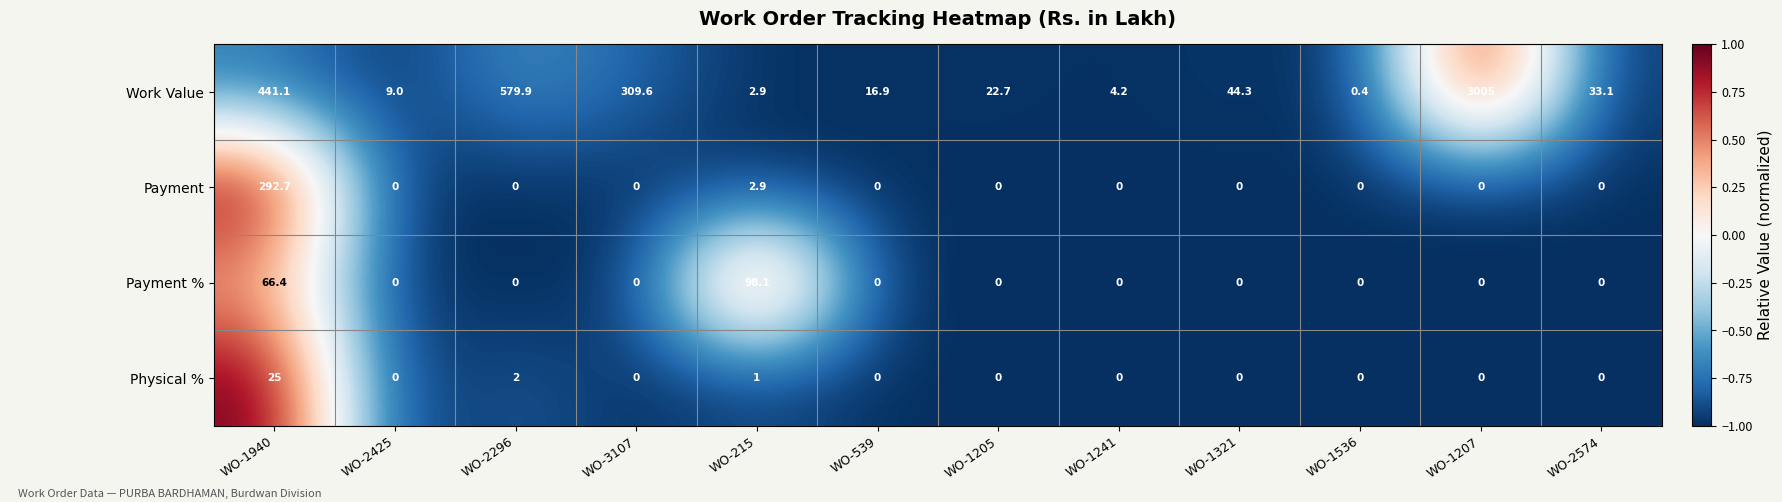

Rank the series by their maximum value, from lowest to highest.

Physical %, Payment %, Payment, Work Value